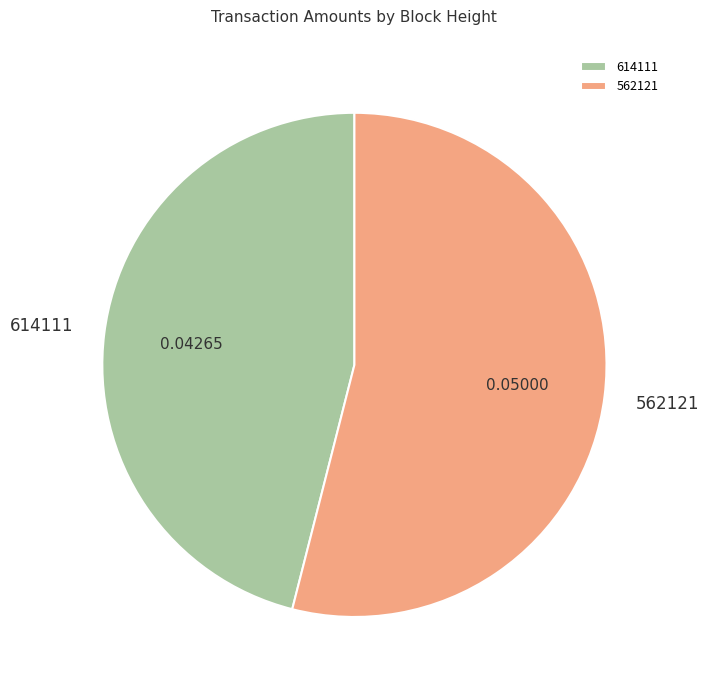

Does any single category account for the majority?

Yes